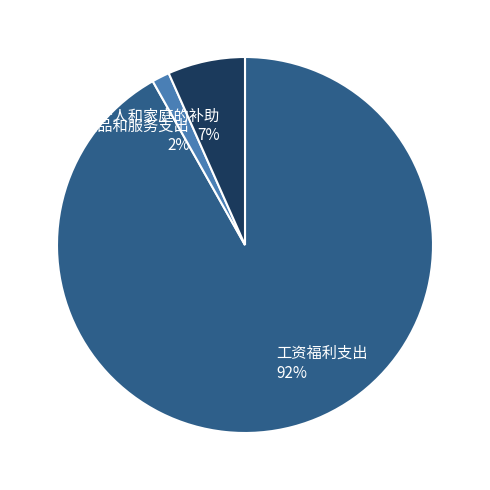

Combined, do 对个人和家庭的补助 and 工资福利支出 account for over 50%?

Yes